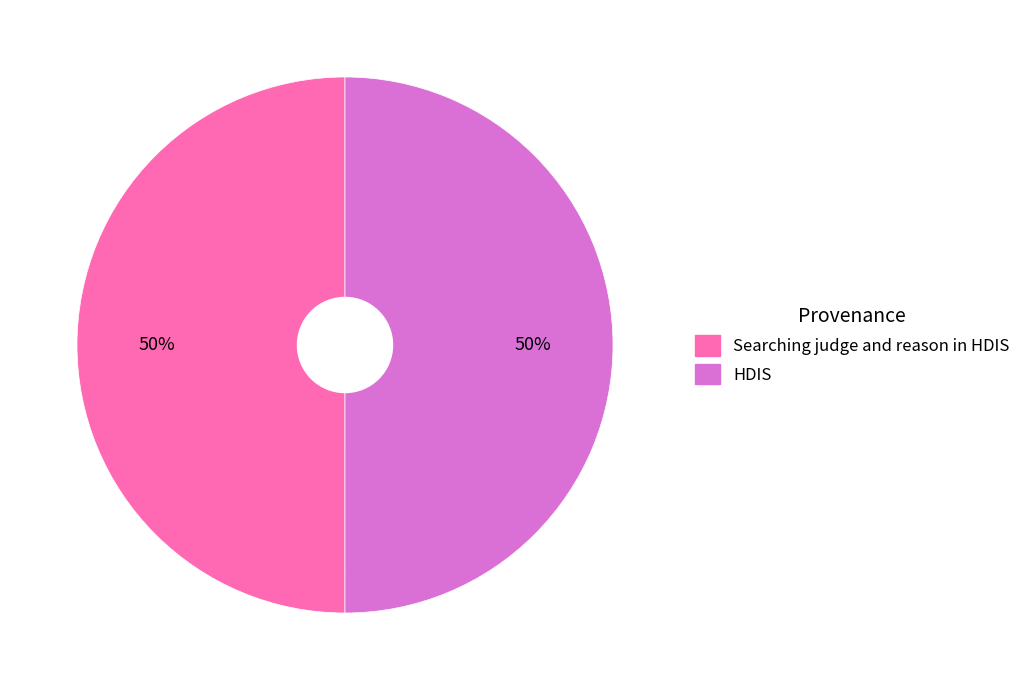

To the nearest percent, what portion does Searching judge and reason in HDIS represent?

50%